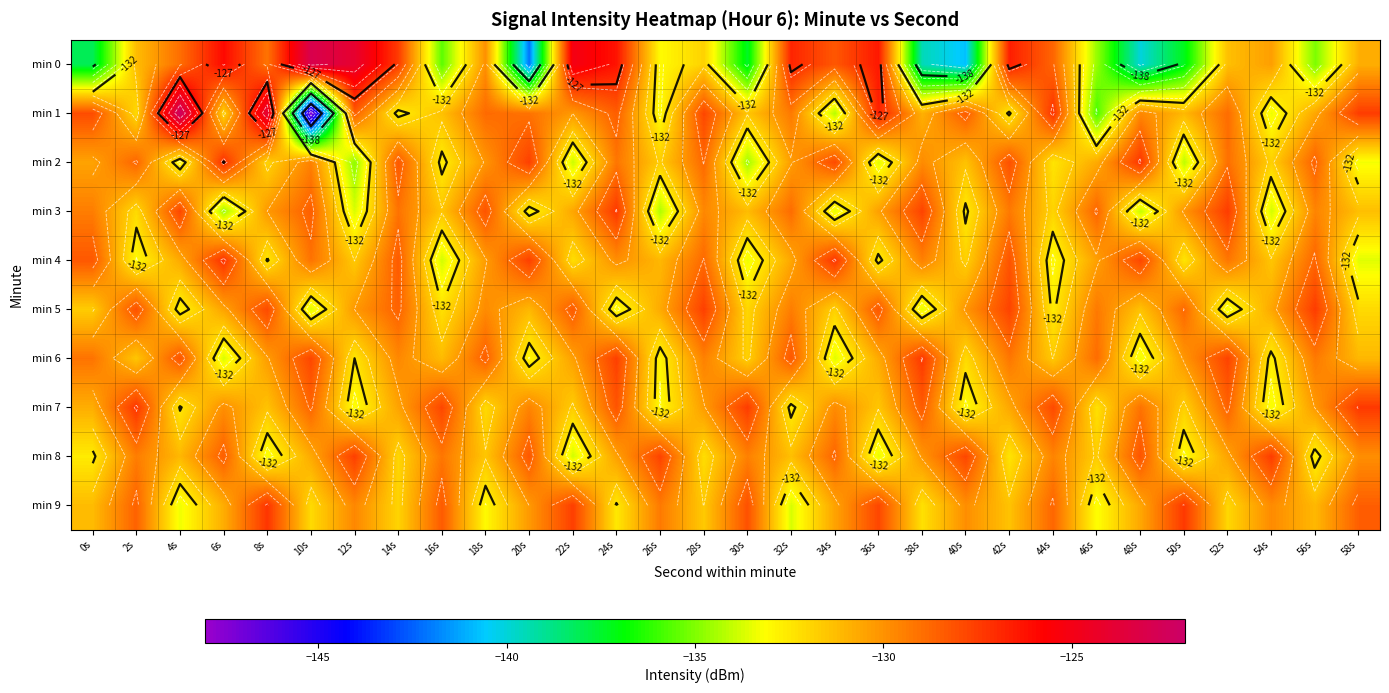

What is the difference between the highest and lowest values at 58s?

6.2